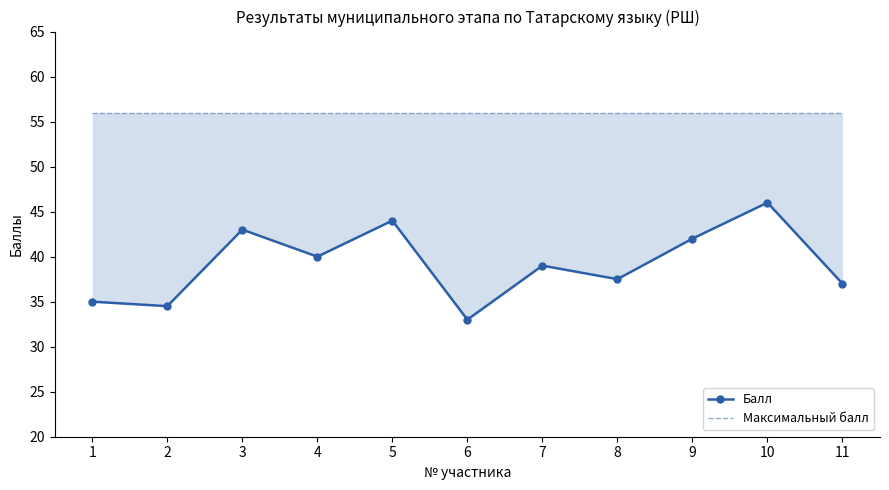

What value does the Максимальный балл series have at 9?

56.0